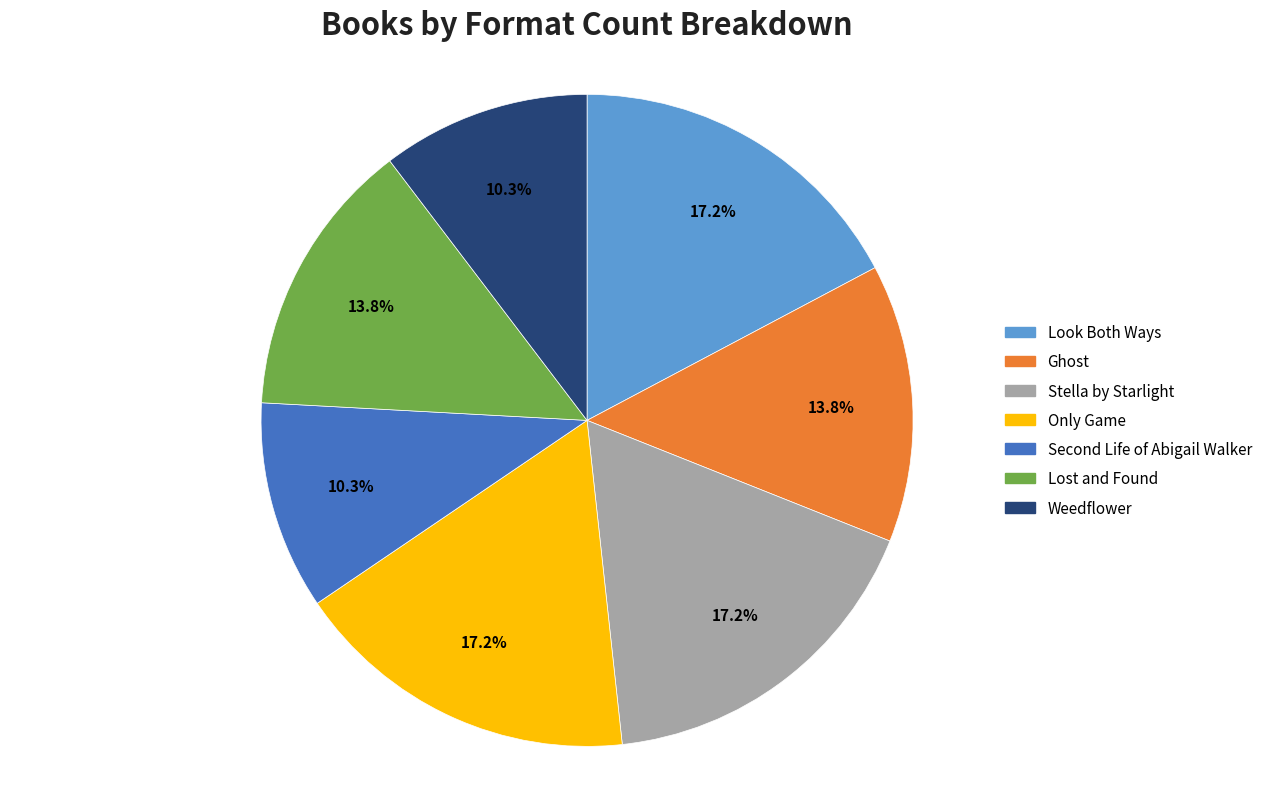

What percentage is NOT represented by Lost and Found?

86.2%